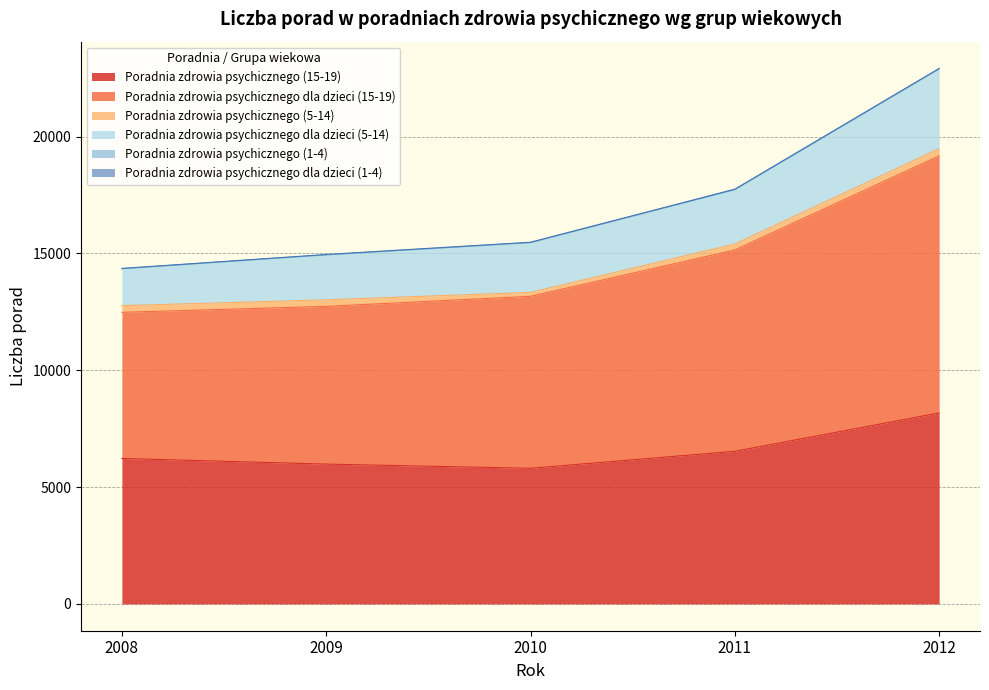

At which category is the sum across all series the highest?

2012